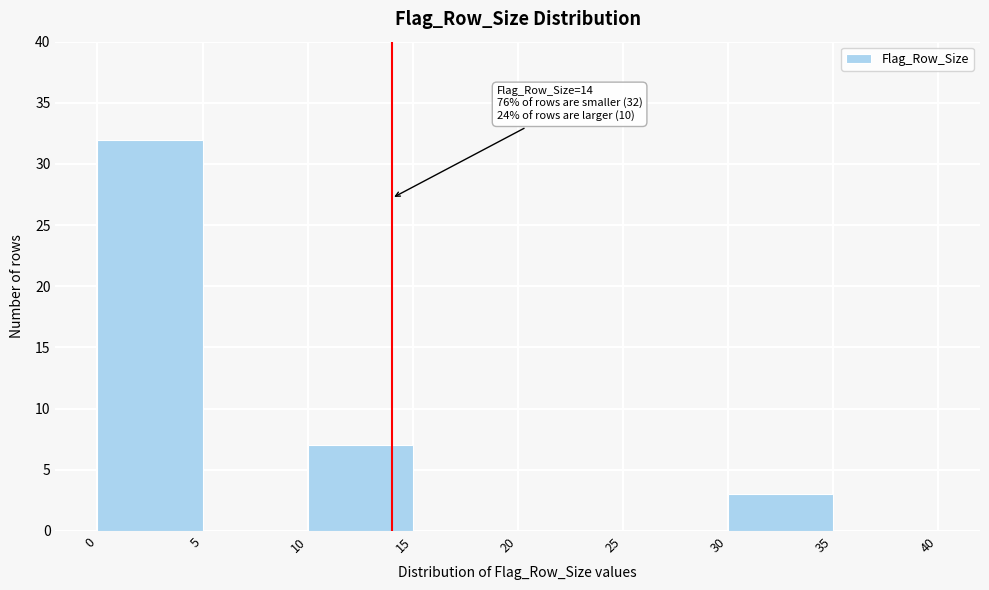

Which range on the x-axis has the tallest bar?

0 to 5